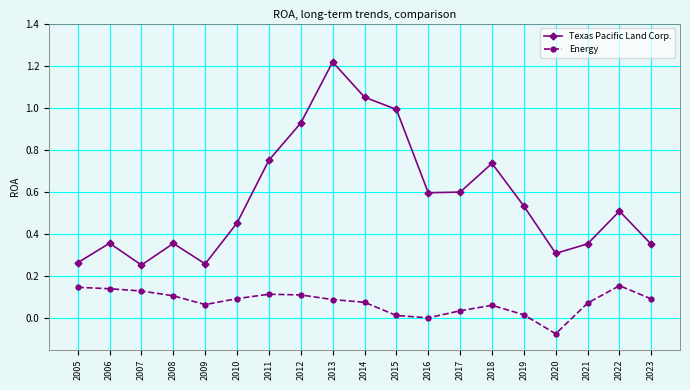

Which label corresponds to the smallest value in the chart?

2020